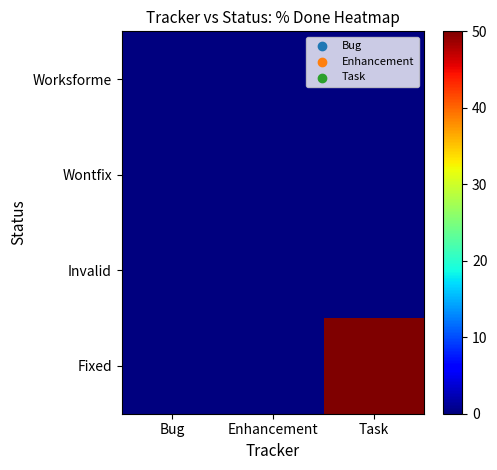

Count the number of categories in the chart.

3